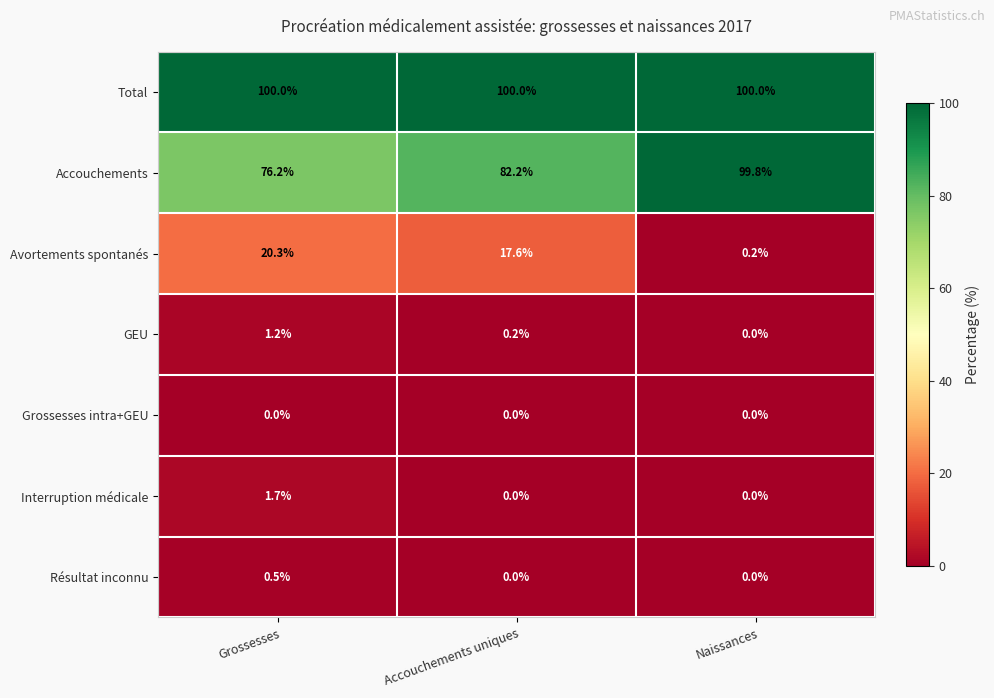

Reading right to left, transcribe all the data shown in this chart.

Total: Naissances=100.0	Accouchements uniques=100.0	Grossesses=100.0
Accouchements: Naissances=99.8	Accouchements uniques=82.2	Grossesses=76.2
Avortements spontanés: Naissances=0.2	Accouchements uniques=17.6	Grossesses=20.3
GEU: Naissances=0.0	Accouchements uniques=0.2	Grossesses=1.2
Grossesses intra+GEU: Naissances=0.0	Accouchements uniques=0.0	Grossesses=0.0
Interruption médicale: Naissances=0.0	Accouchements uniques=0.0	Grossesses=1.7
Résultat inconnu: Naissances=0.0	Accouchements uniques=0.0	Grossesses=0.5